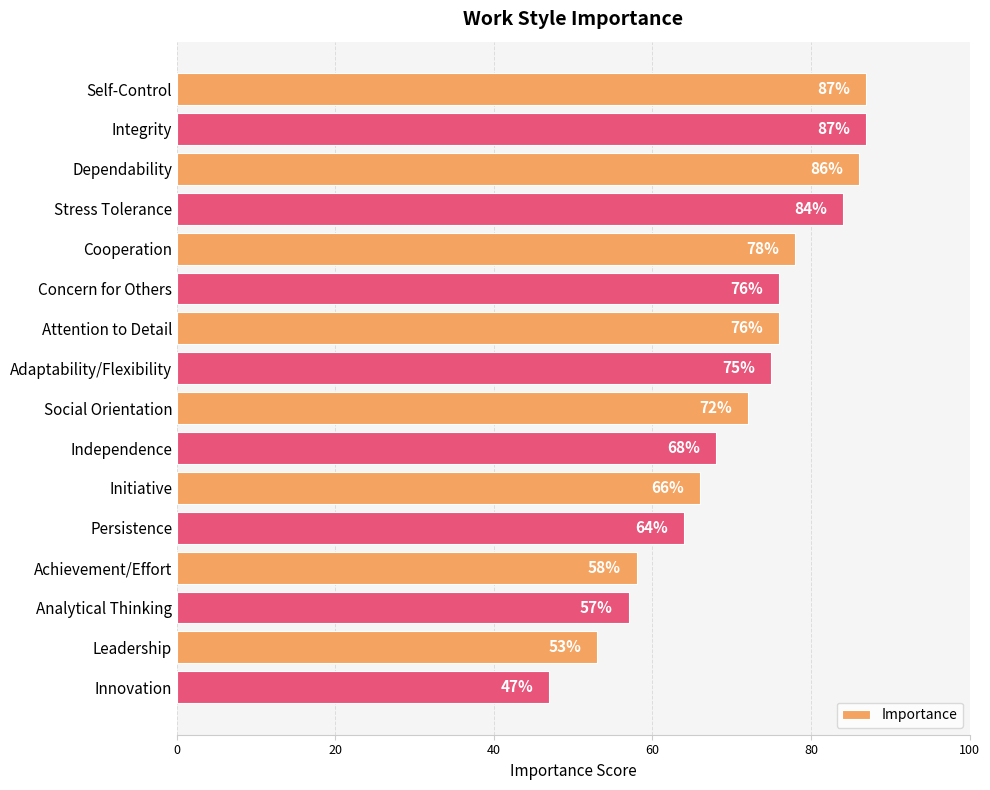

Which label corresponds to the smallest value in the chart?

Innovation